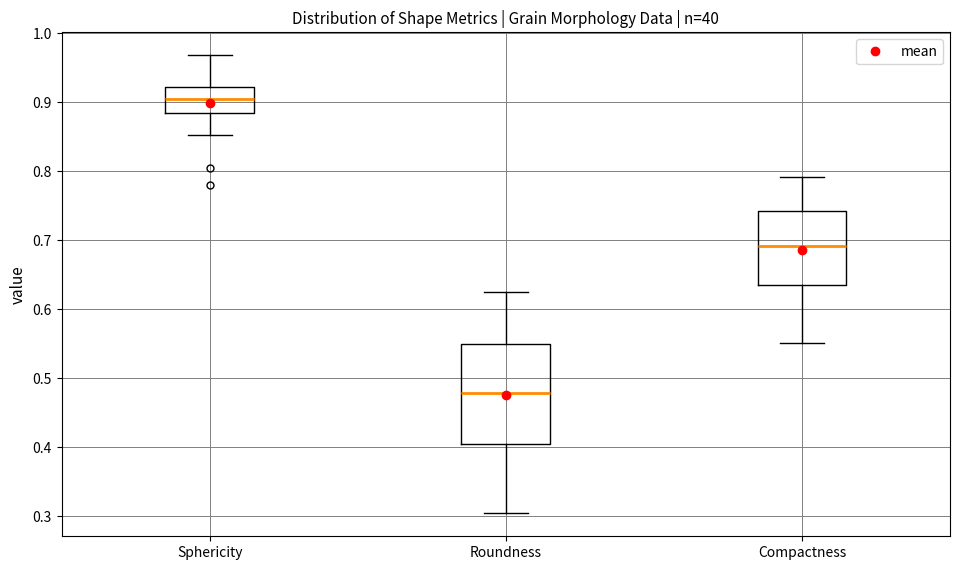

Which box has the highest median line?

Sphericity